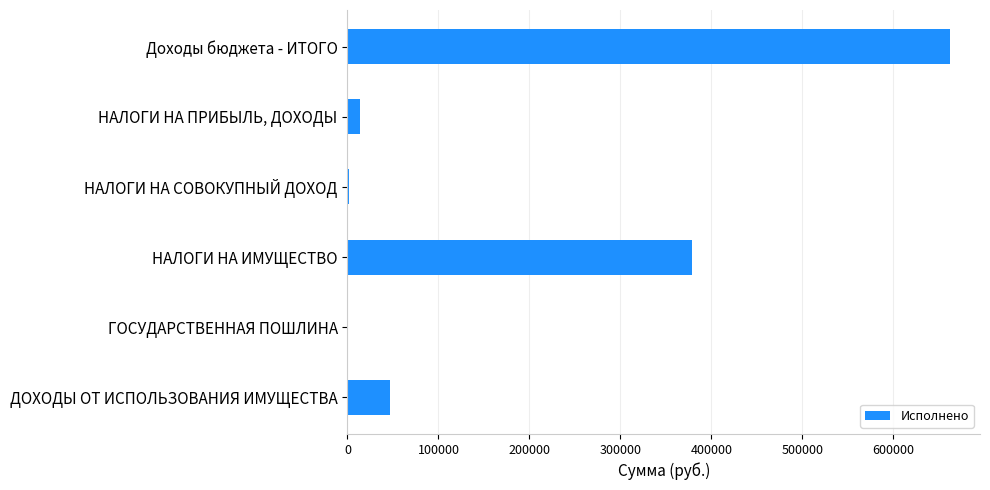

What is the sum of all values?

1103773.2